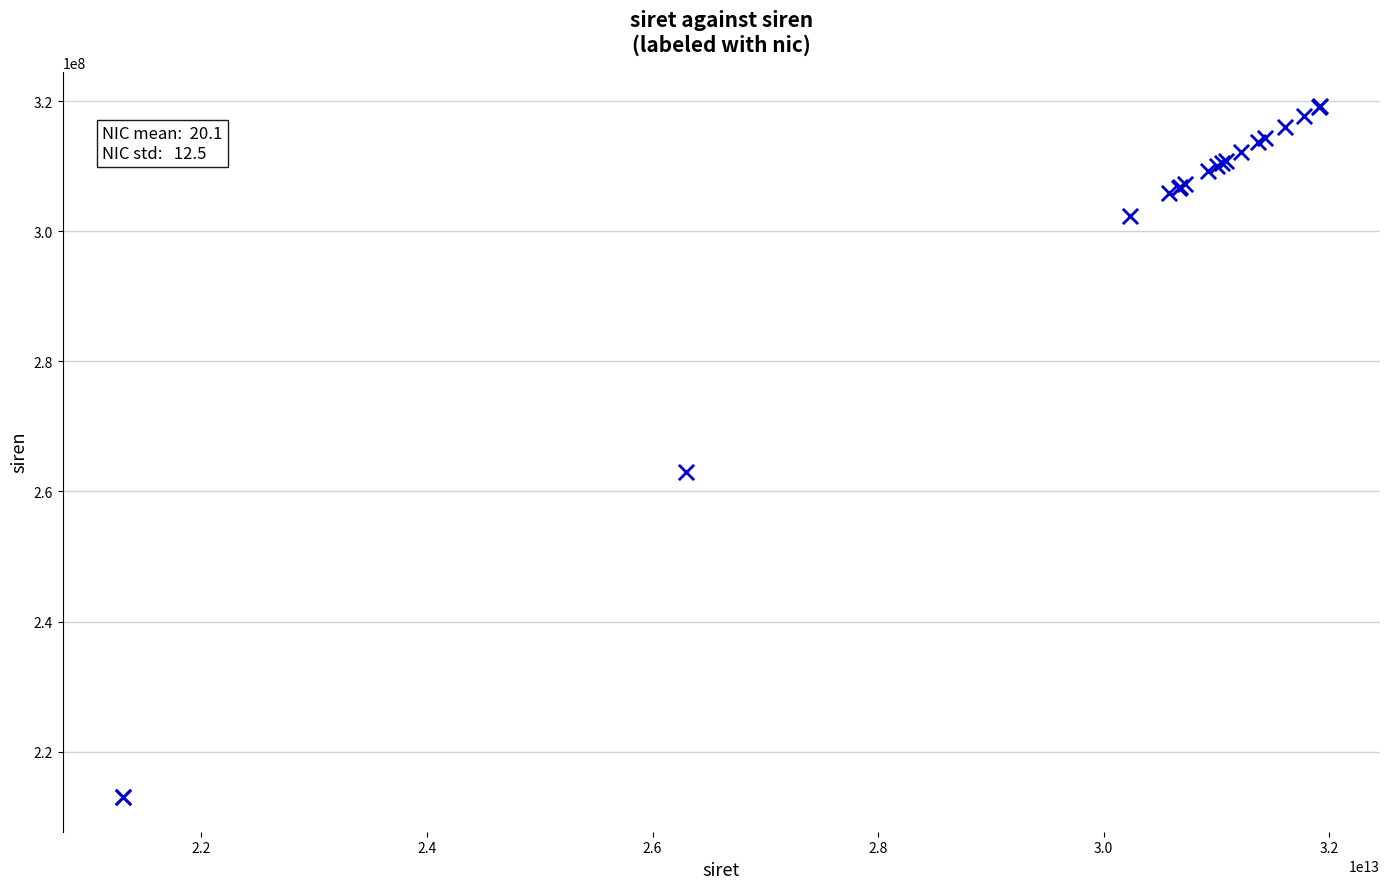

What Y value in the scatter plot is closest to 266098098?

263003832